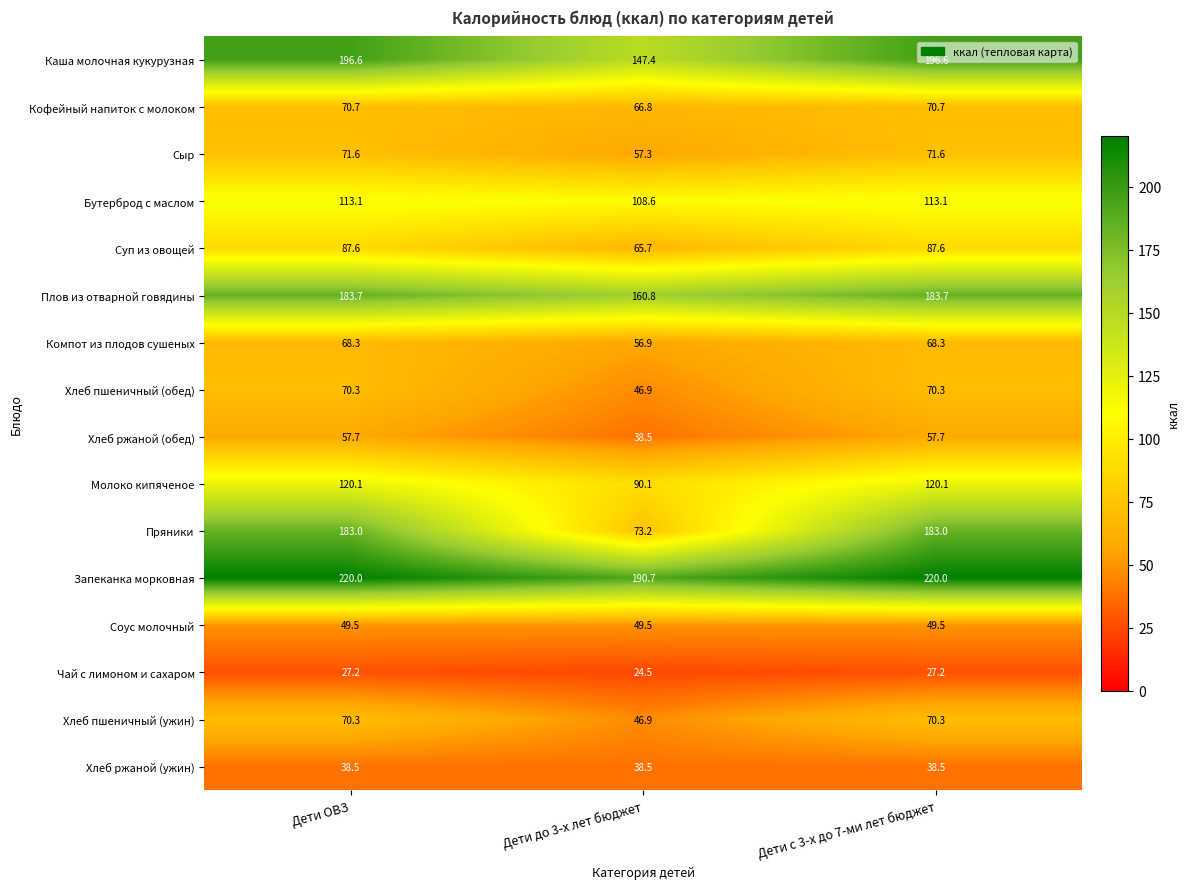

What is the minimum value shown in the chart?

24.5